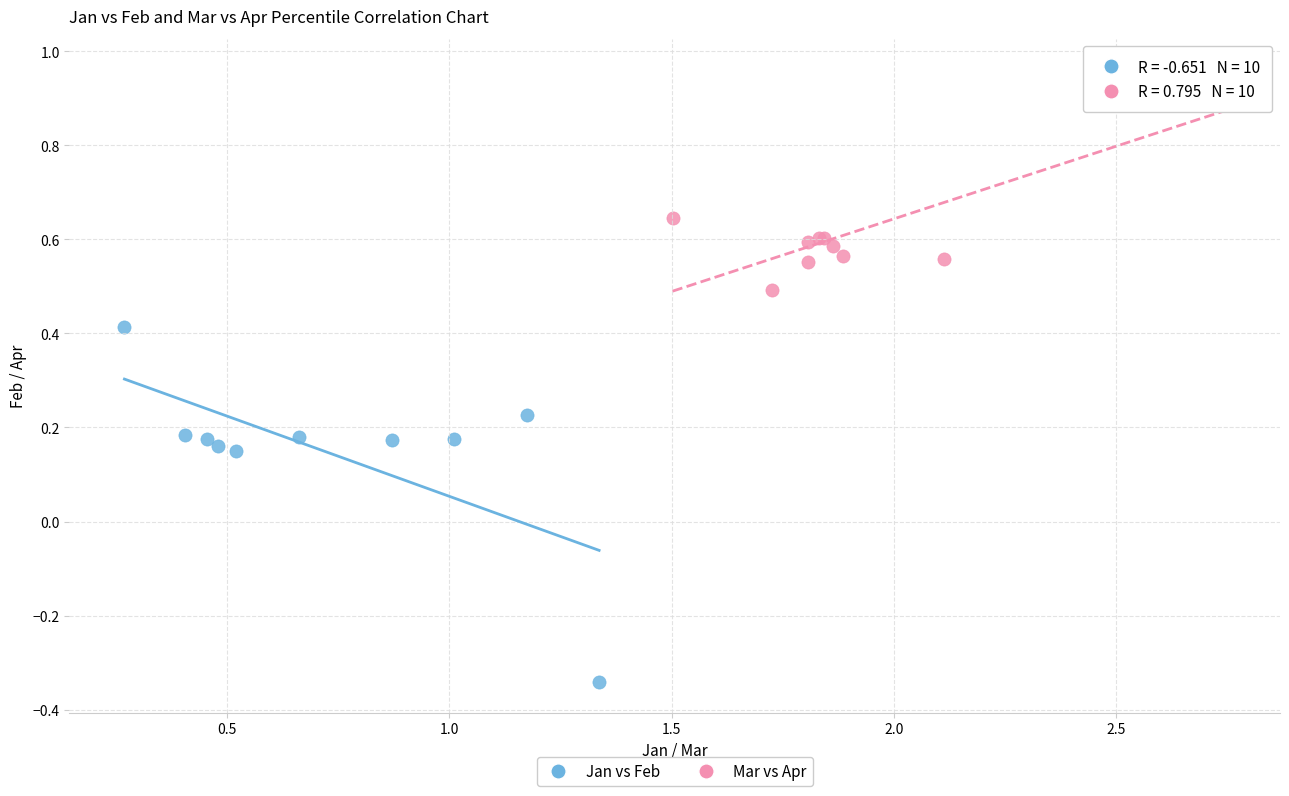

Which series contains the lowest Y value?

Jan vs Feb